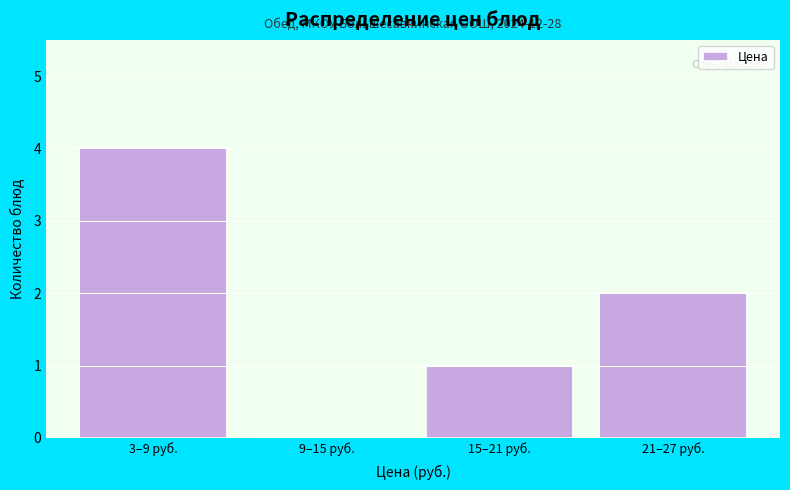

Reading left to right, extract all data points from this chart.

3–9 руб.=4	9–15 руб.=0	15–21 руб.=1	21–27 руб.=2